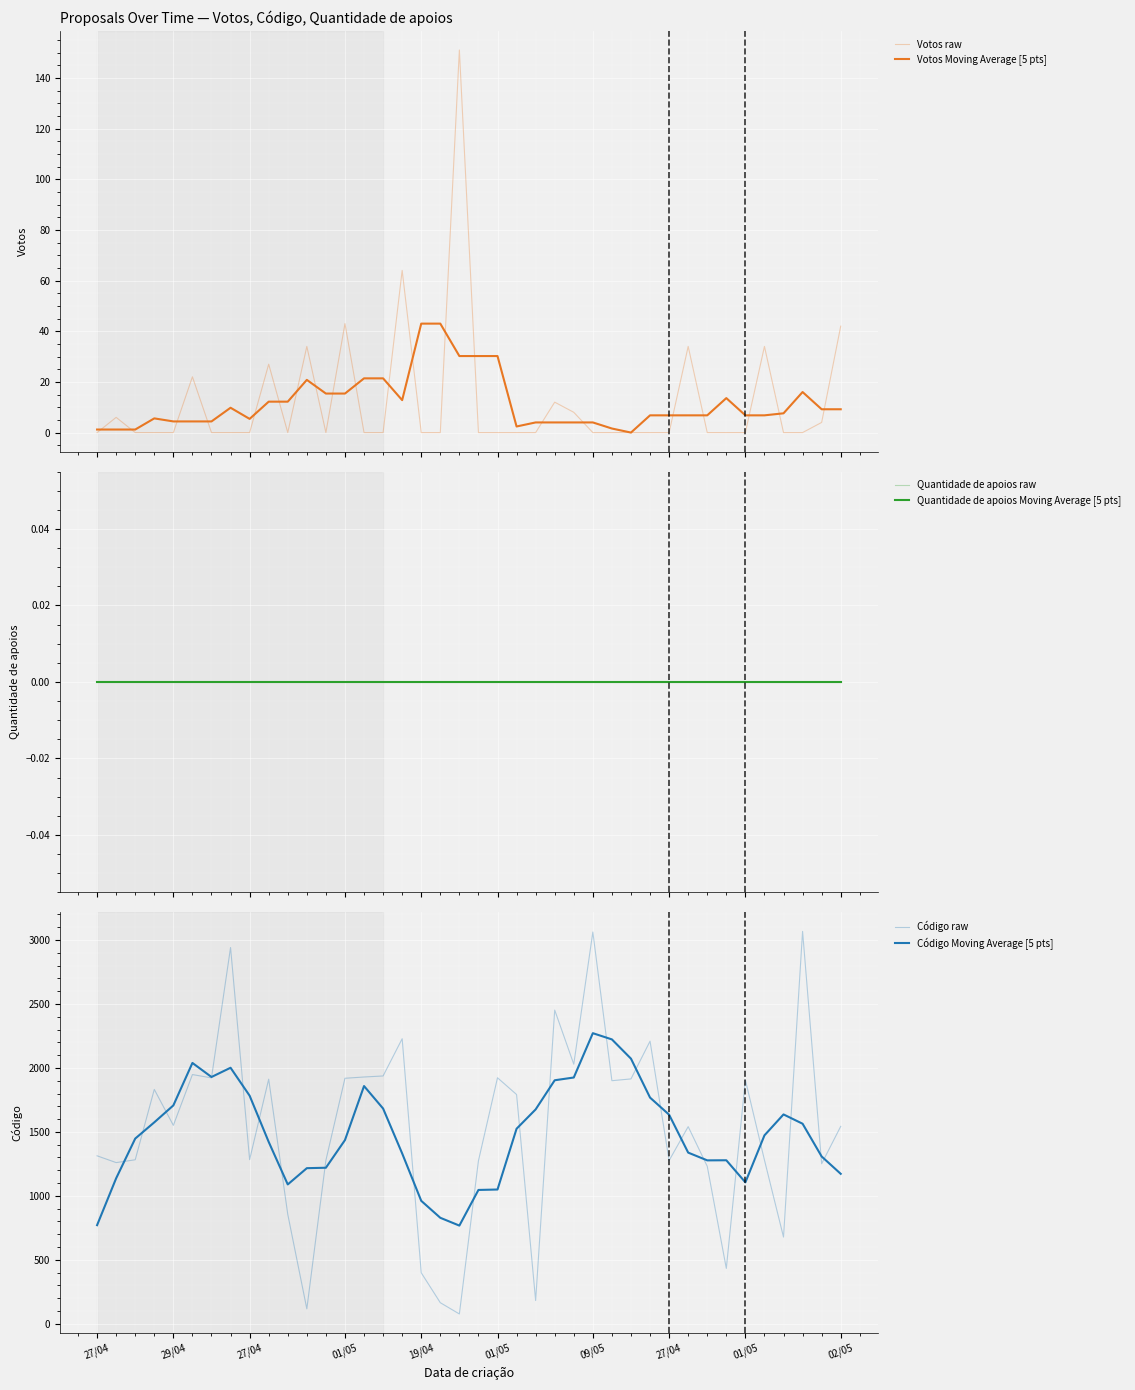

Is this an area chart (filled region under the line)?

No